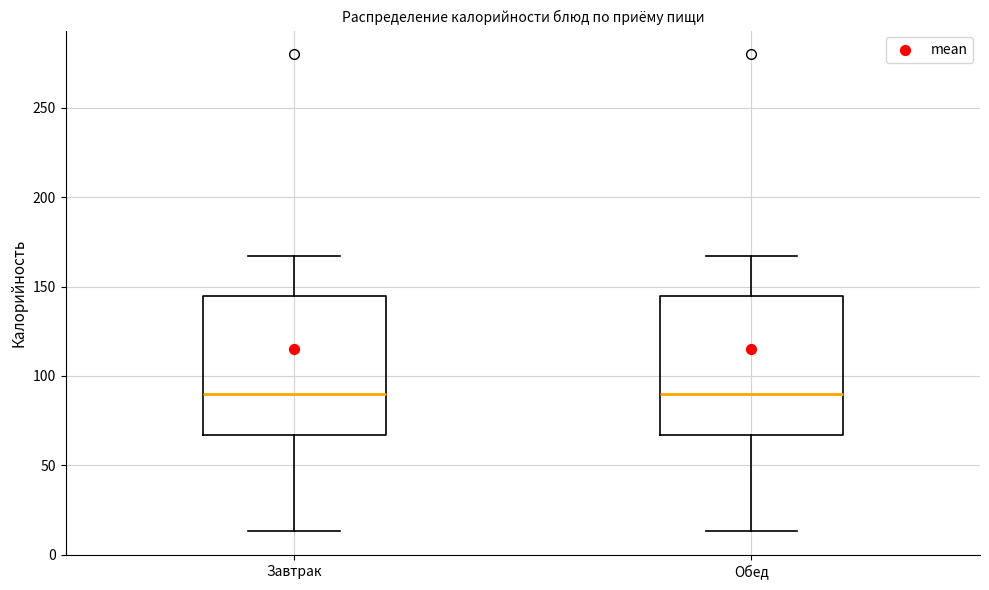

Where is the upper edge of the box for Обед on the y-axis? The values are not printed on the chart, so give them approximately, as read against the axis.

145